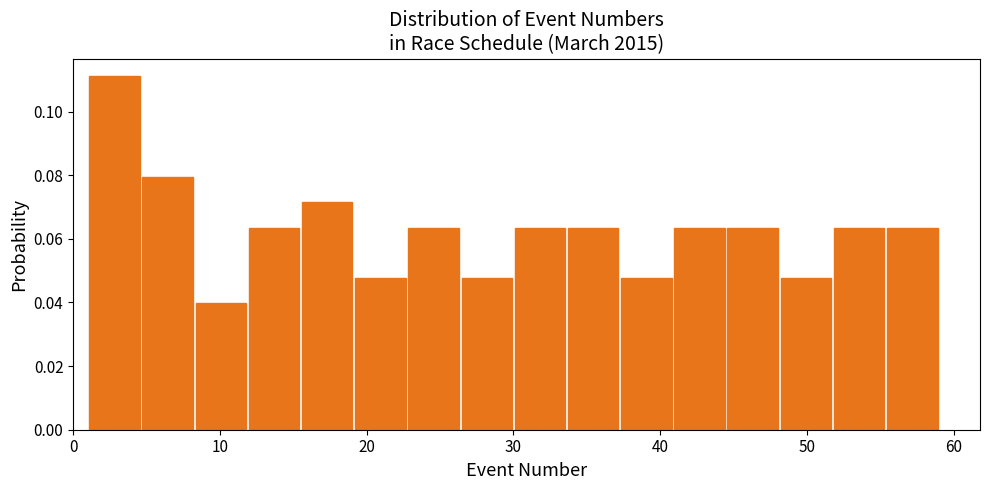

Read against the x-axis, roughly where is the centre of the tallest bar?

3